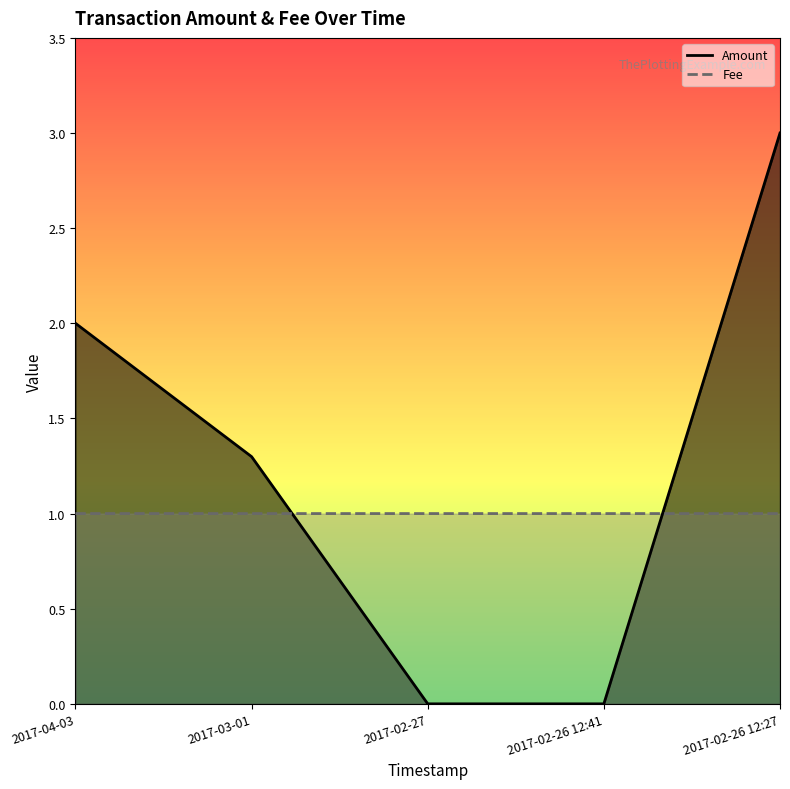

How many data points in Amount are less than 1?

2